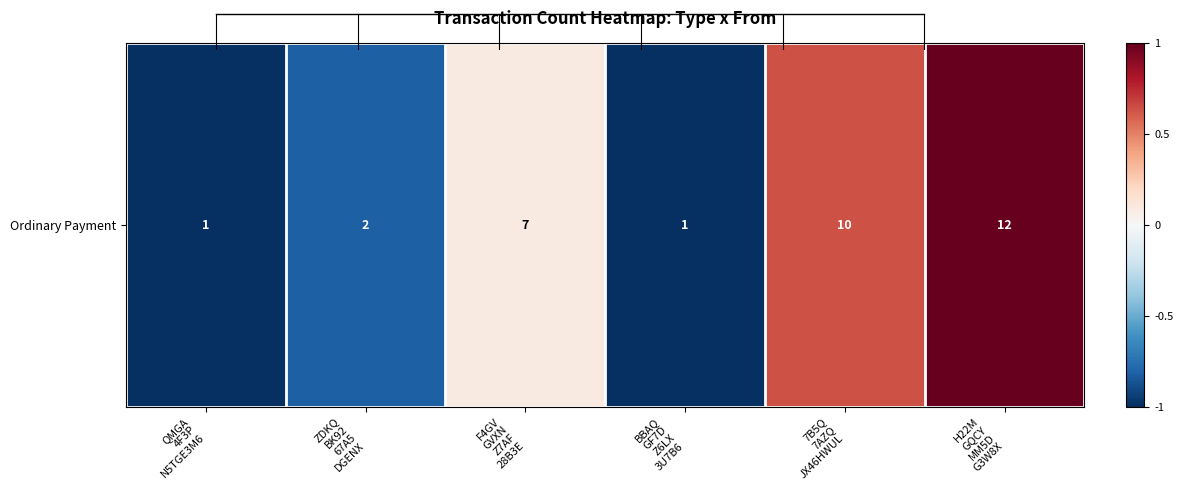

Reading left to right, transcribe all the data shown in this chart.

QMGA
4F3P
N5TGE3M6=-1.0	ZDKQ
BK92
67A5
DGENX=-0.8	F4GV
GVXN
Z7AF
28B3E=0.1	BBAQ
GF7D
Z6LX
3U7B6=-1.0	7B5Q
7AZQ
JX46HWUL=0.6	H22M
GQCY
MM5D
G3W8X=1.0